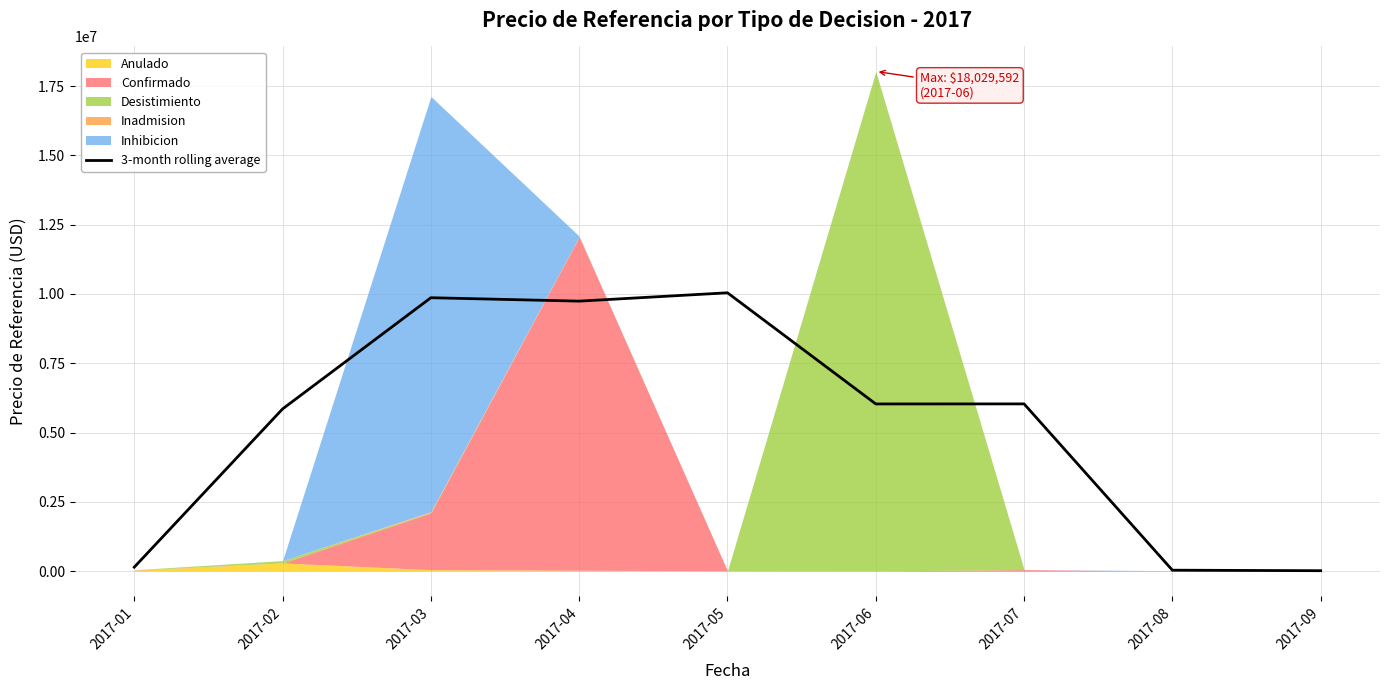

True or false: the data shows 2760229.0 at 2017-07.

False